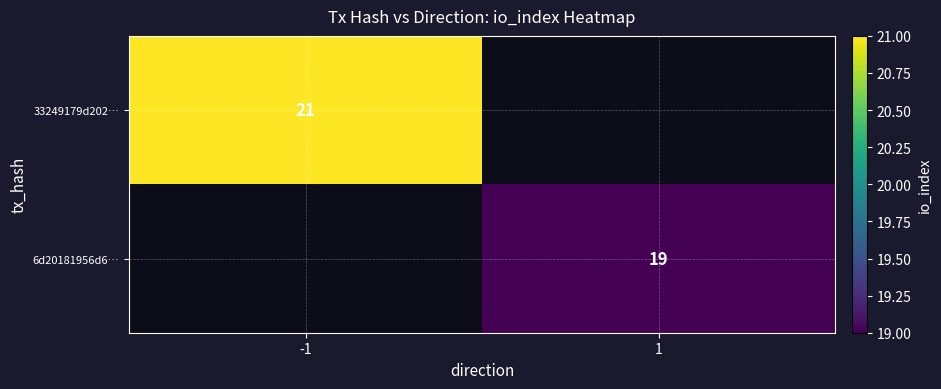

Is it true that 6d20181956d6… equals 19 at 1?

True